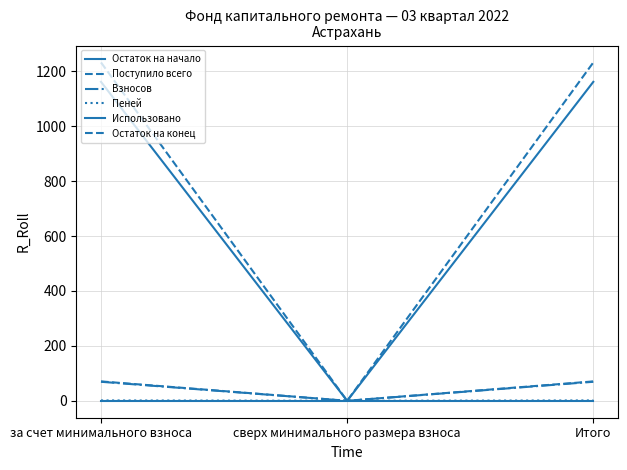

What is the greatest value displayed?

1232.1